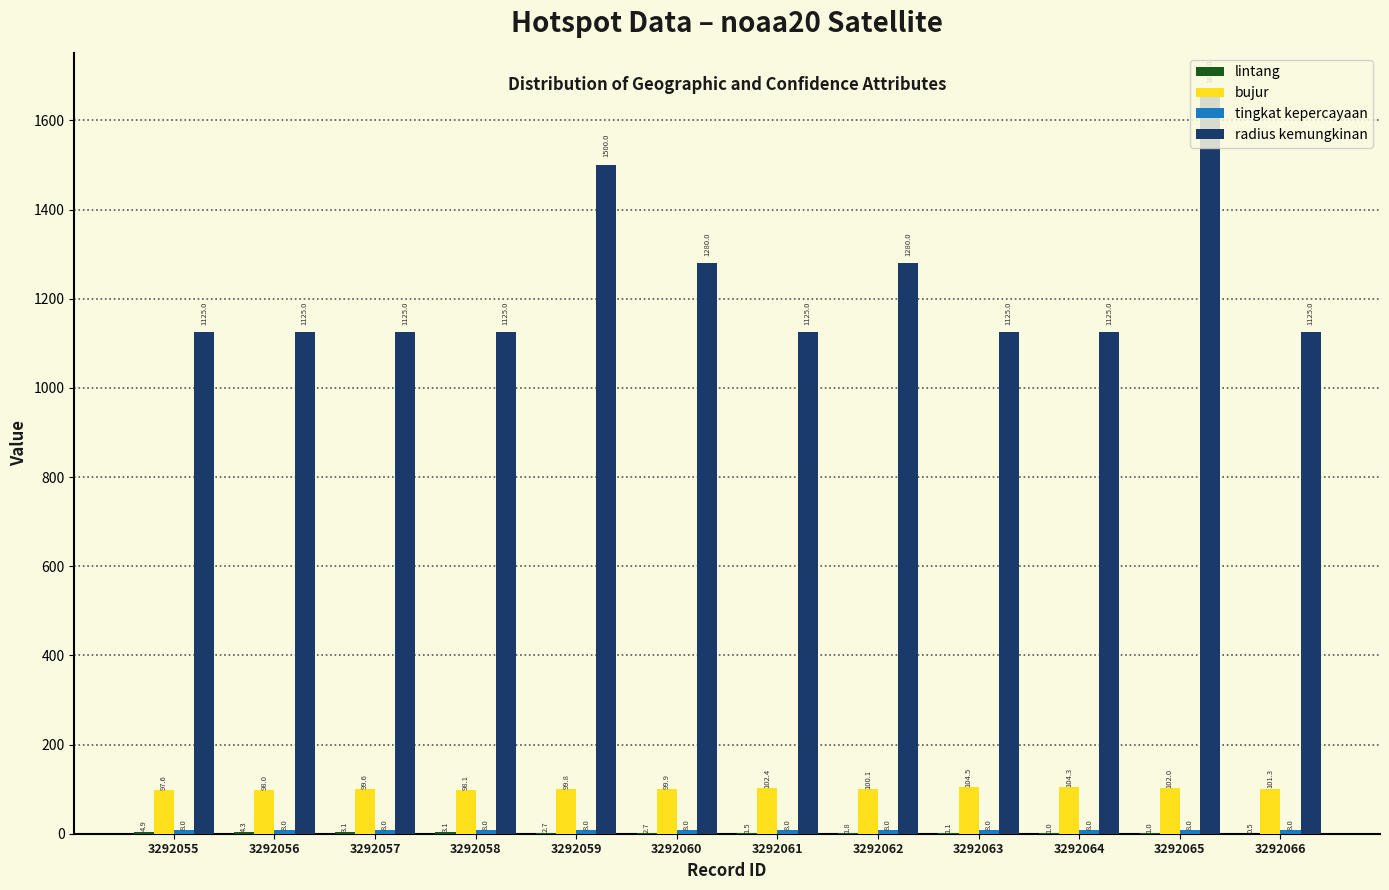

What is the sum of all radius kemungkinan values?

14728.0